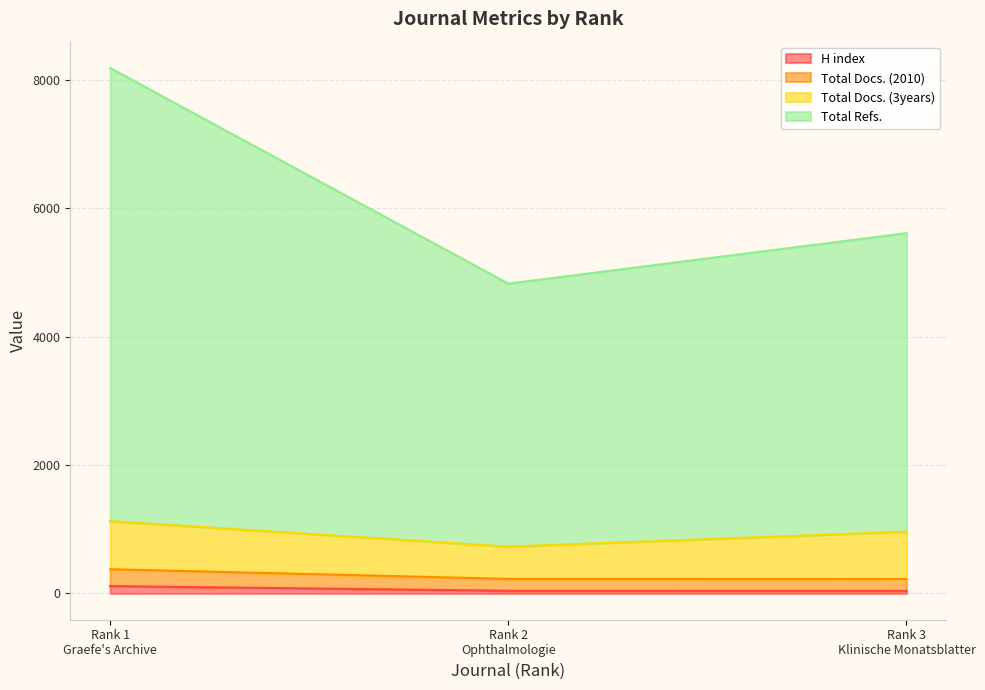

What is the maximum value shown in the chart?

8184